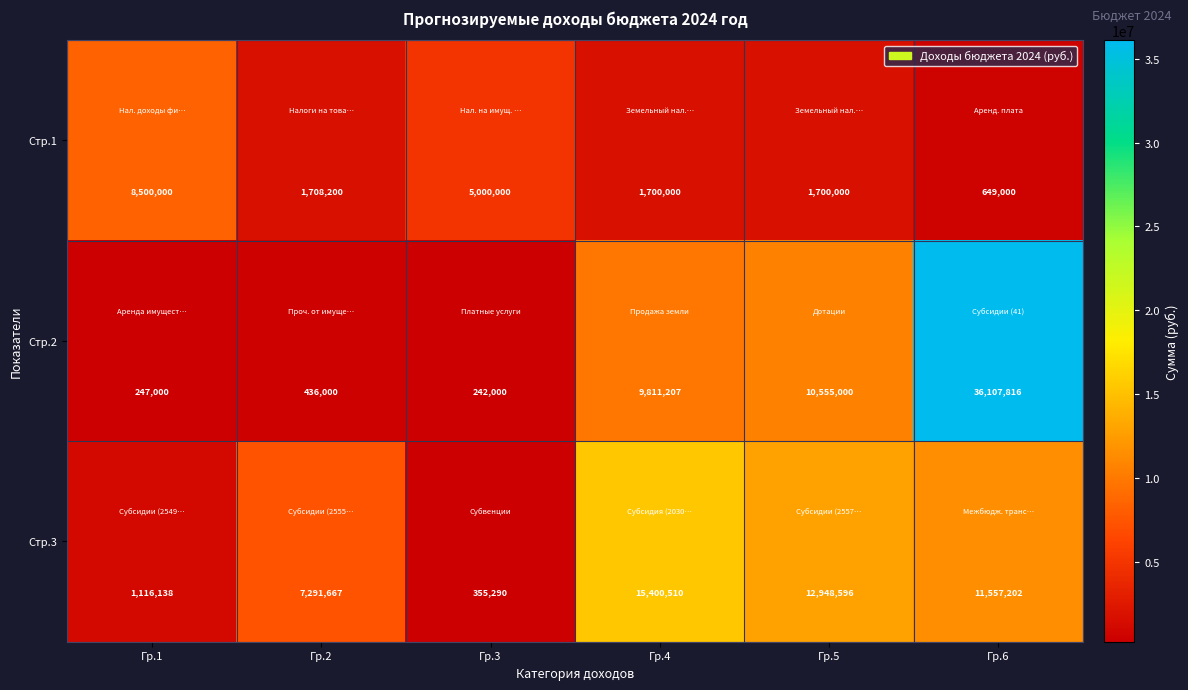

Which series has the largest total across all categories?

Стр.2